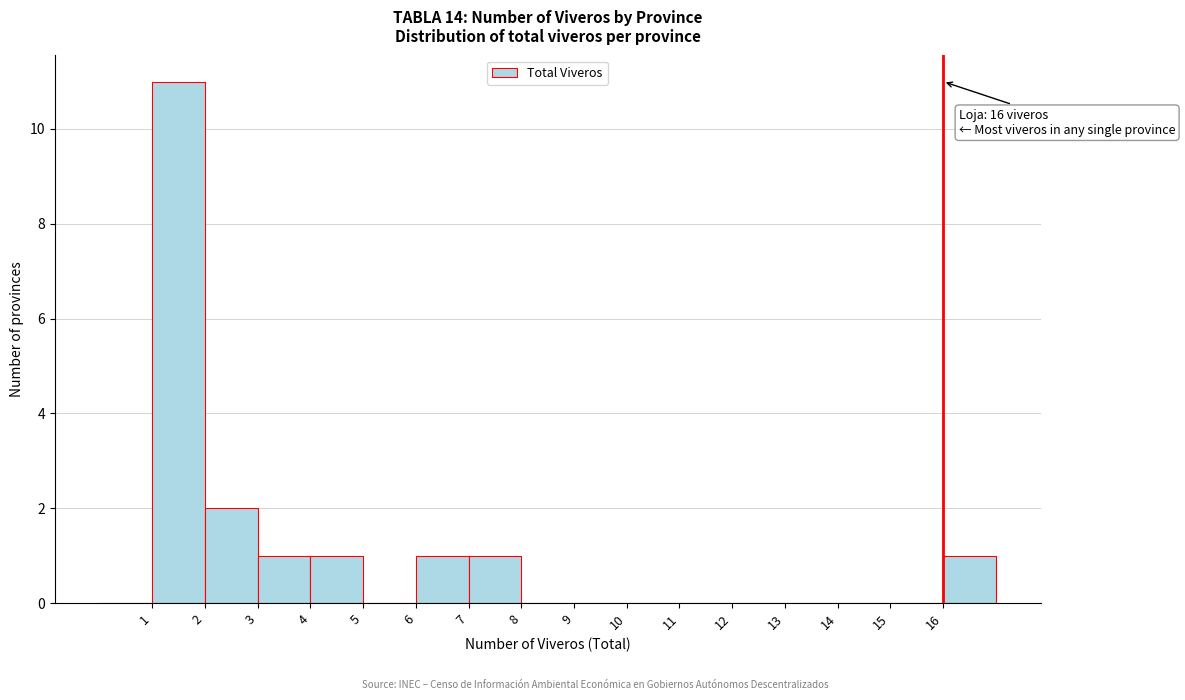

Which range on the x-axis has the tallest bar?

1 to 2